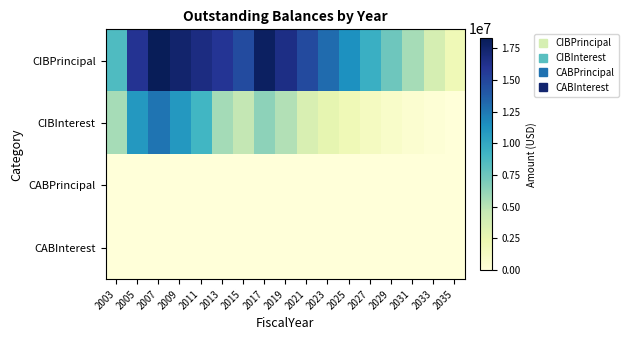

Which series has the largest total across all categories?

CIBPrincipal